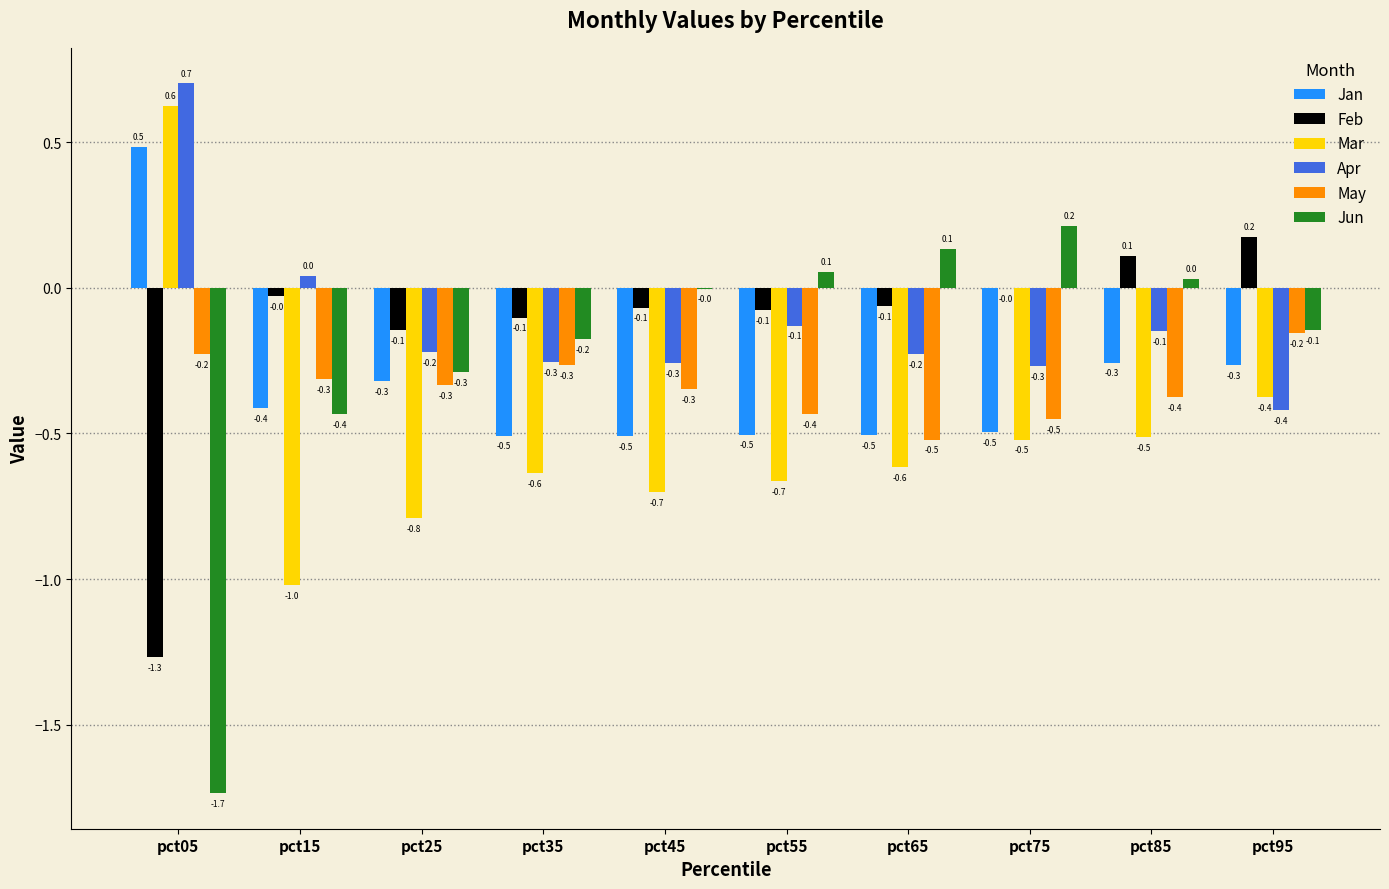

What is the spread (max minus min) of values at pct85?

0.6